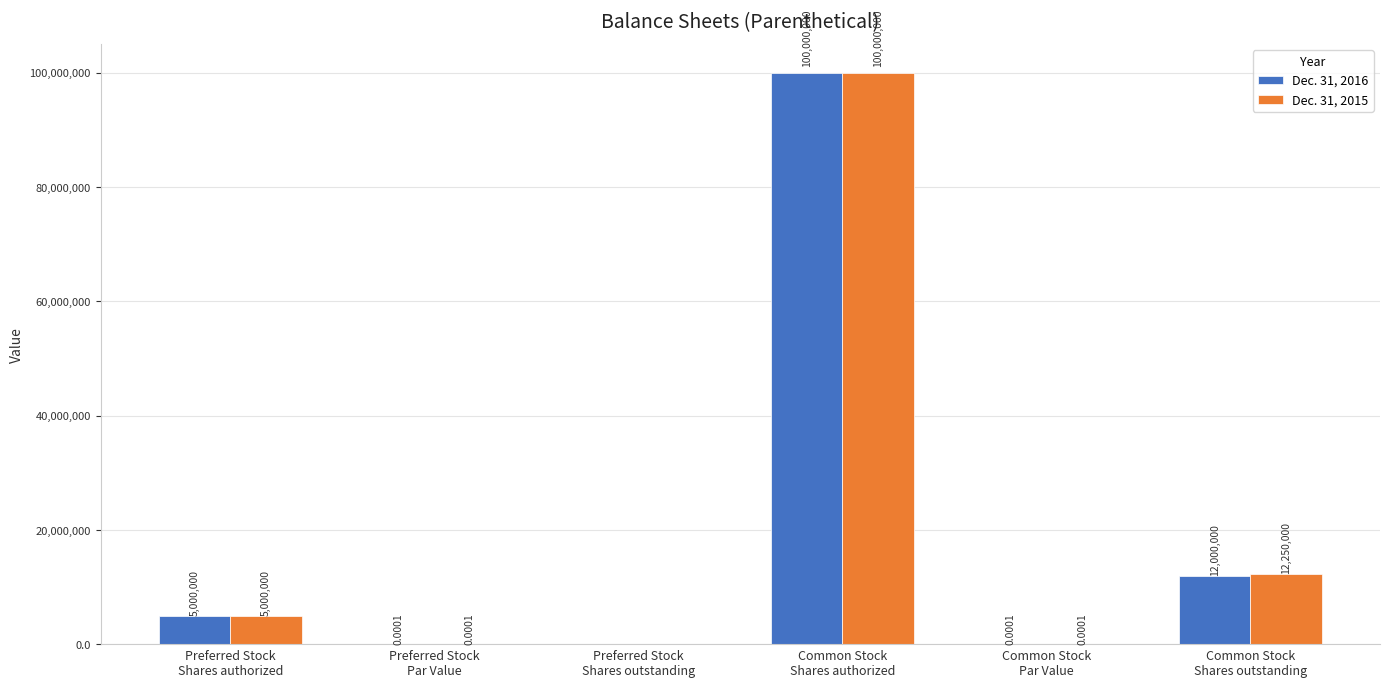

Which series has the largest total across all categories?

Dec. 31, 2015